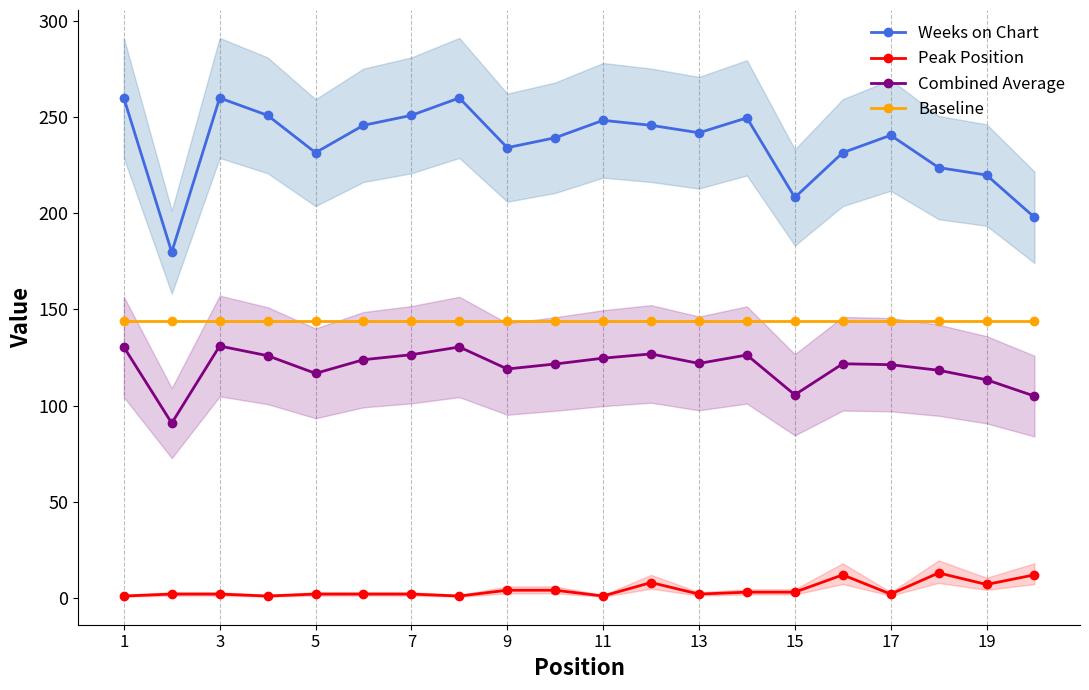

Which series has the largest range (max minus min)?

Weeks on Chart